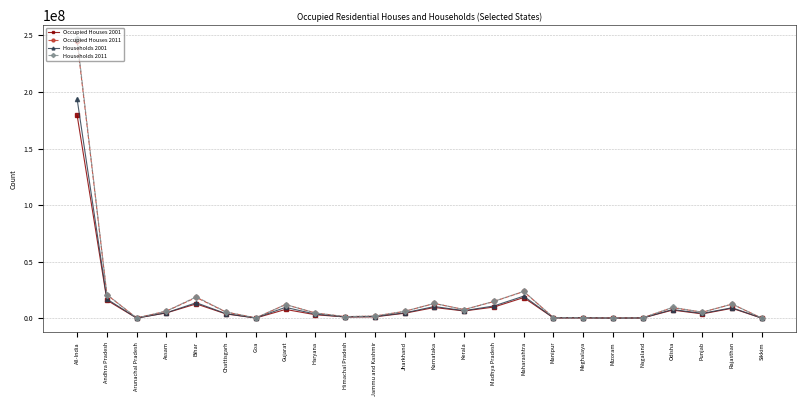

Which category has the highest value in the Households 2001 series?

All-India